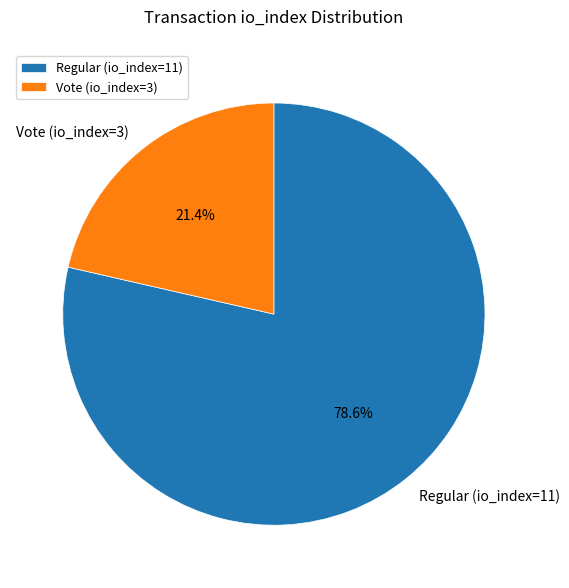

Which has a higher value, Regular (io_index=11) or Vote (io_index=3)?

Regular (io_index=11)